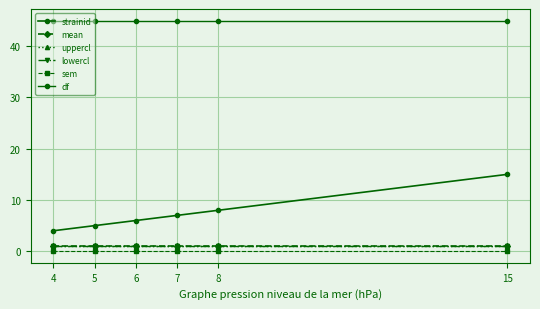

True or false: lowercl has a value of 1 at 7.

False